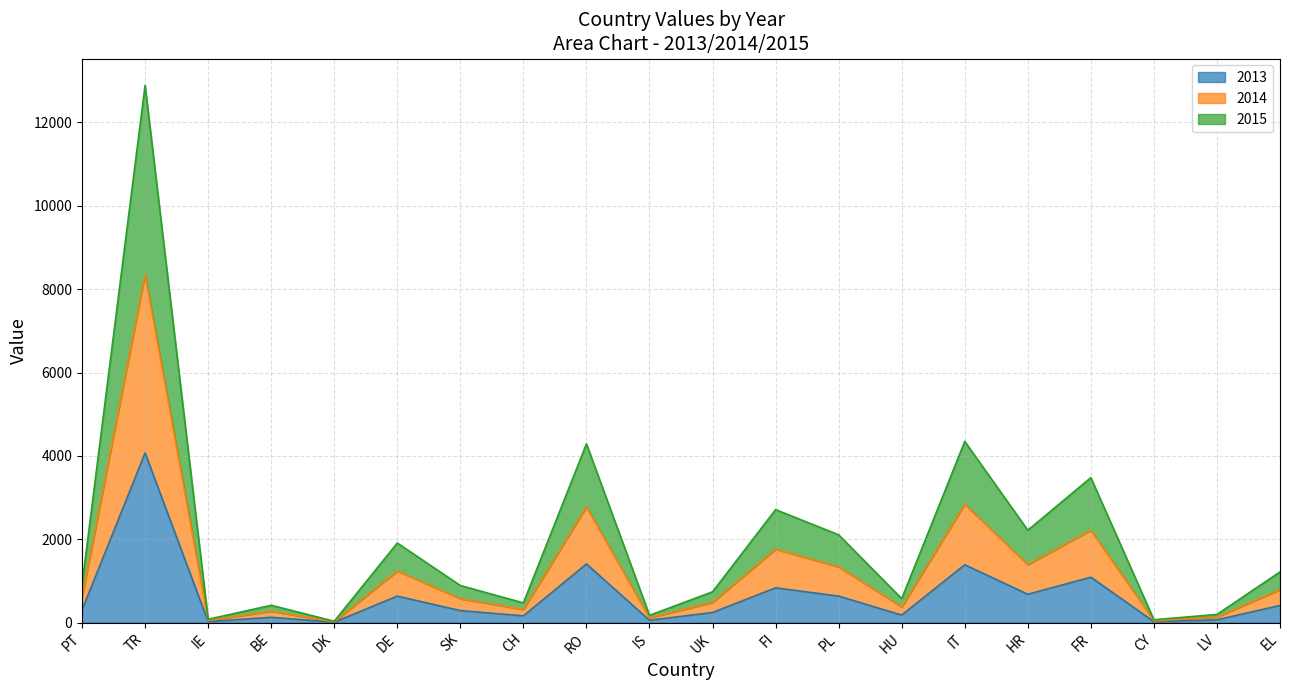

True or false: 2015 has a value of 475 at CH.

True